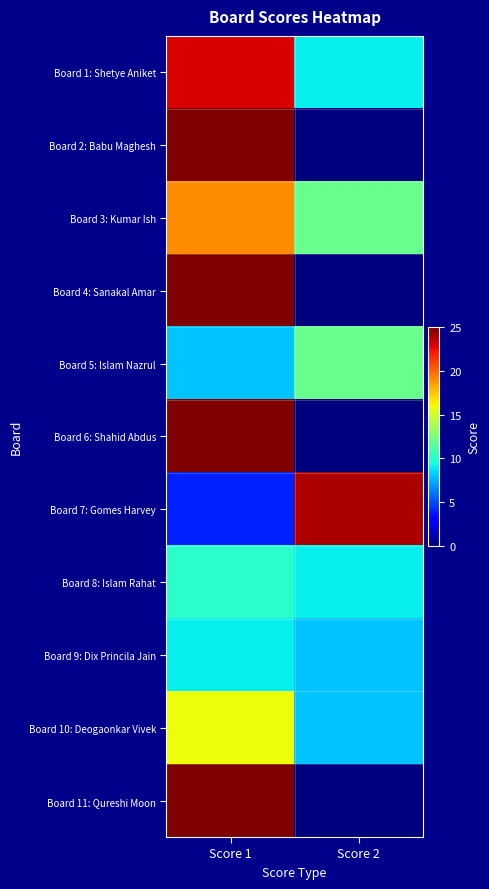

At how many categories does at least one series exceed 21?

2